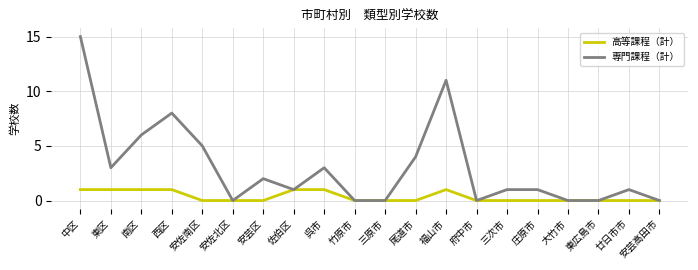

What is the difference between the maximum and minimum values in the 高等課程（計） series?

1